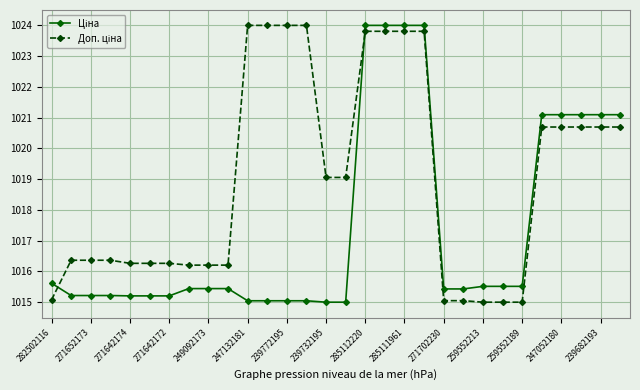

What is the smallest value displayed?

1015.0